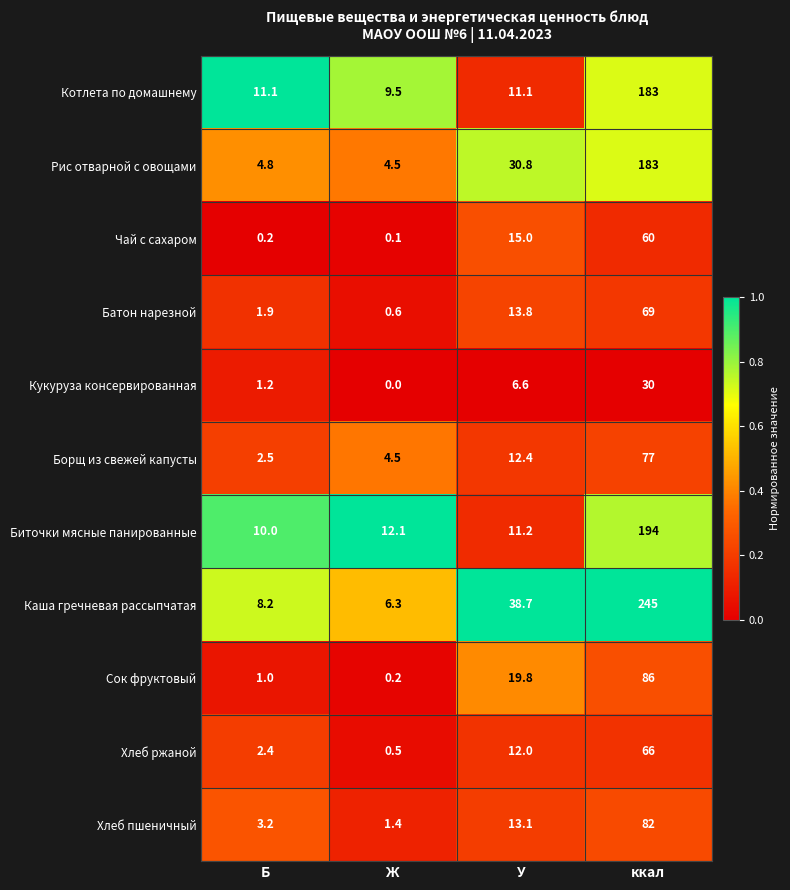

Which category has the lowest value across all series?

Ж